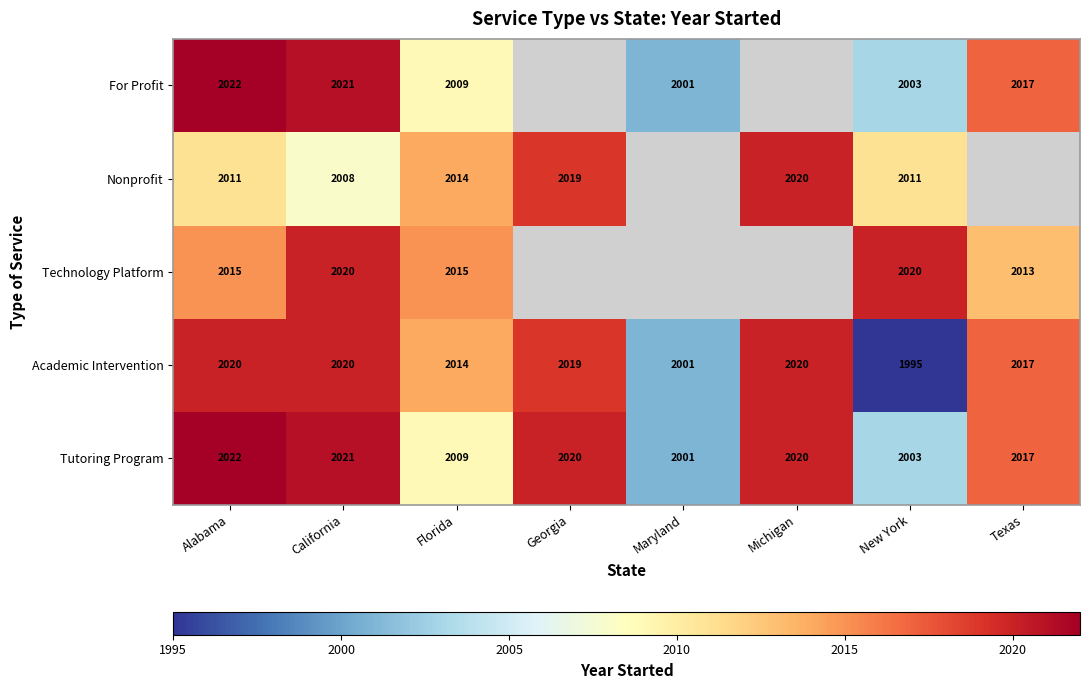

The value of Technology Platform at Florida is 2015. True or false?

True